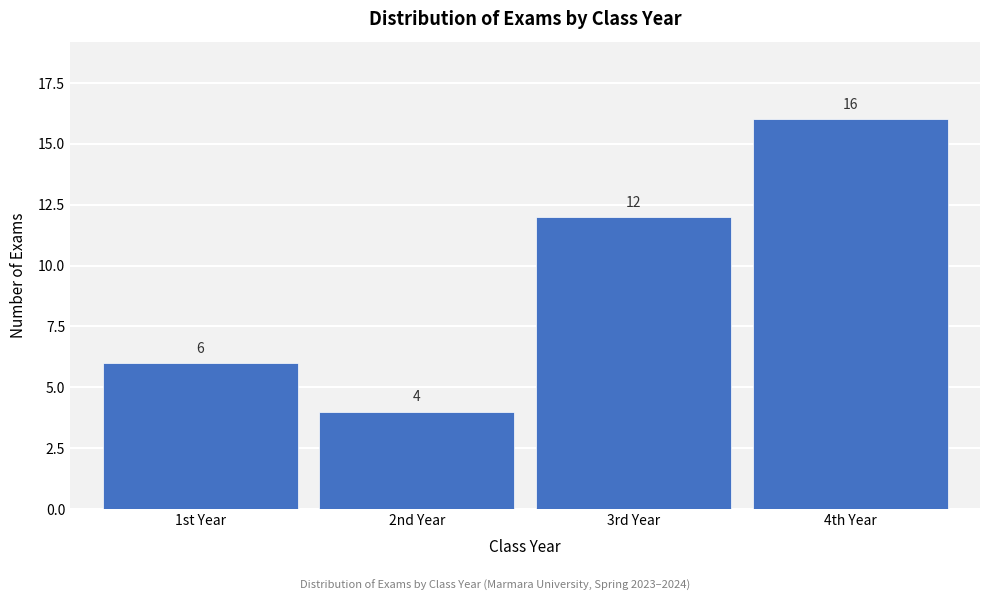

Reading left to right, list all the values displayed in this chart.

1st Year=6	2nd Year=4	3rd Year=12	4th Year=16